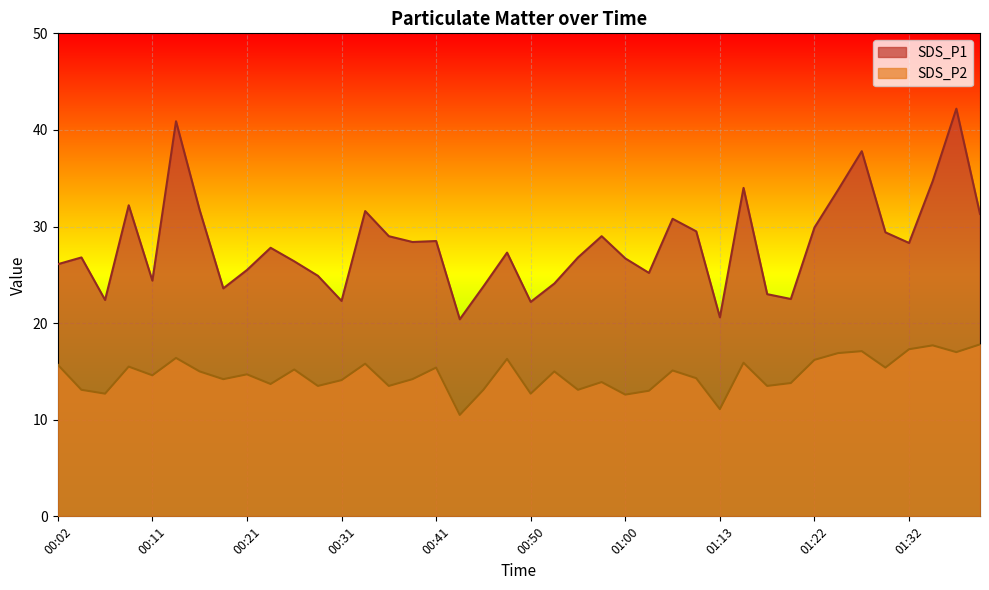

What is the sum of all SDS_P1 values?

1125.8